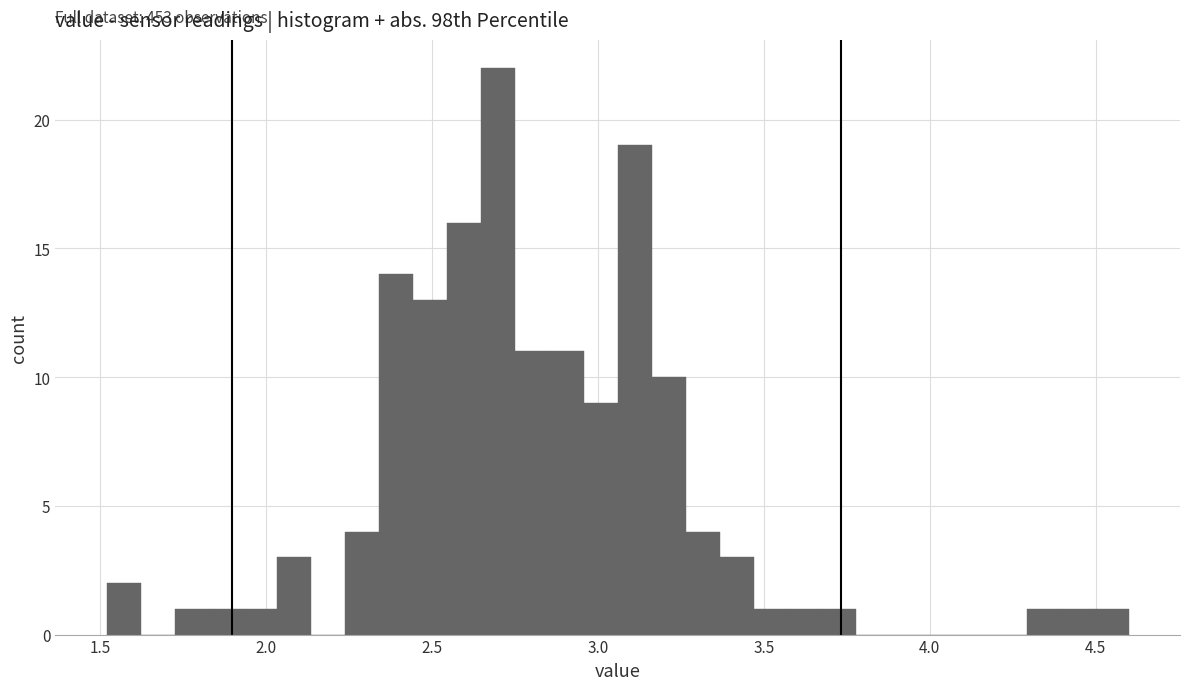

Read against the x-axis, roughly where is the centre of the tallest bar?

2.70